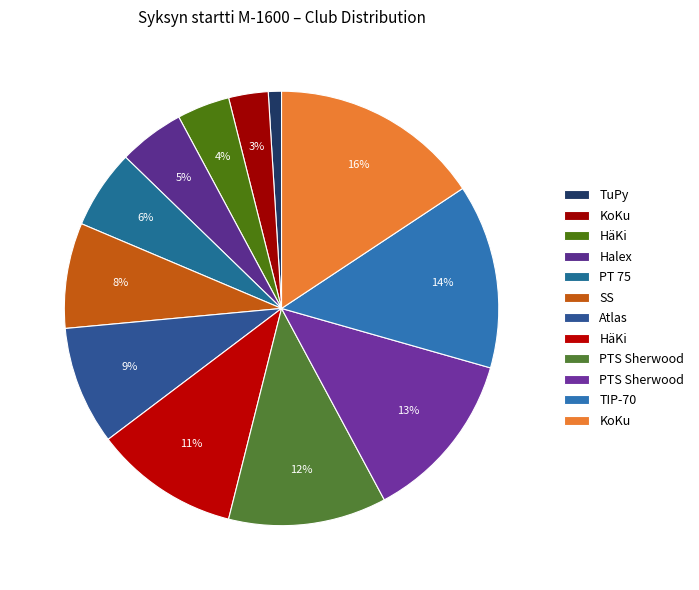

Is there a majority slice in this chart?

No